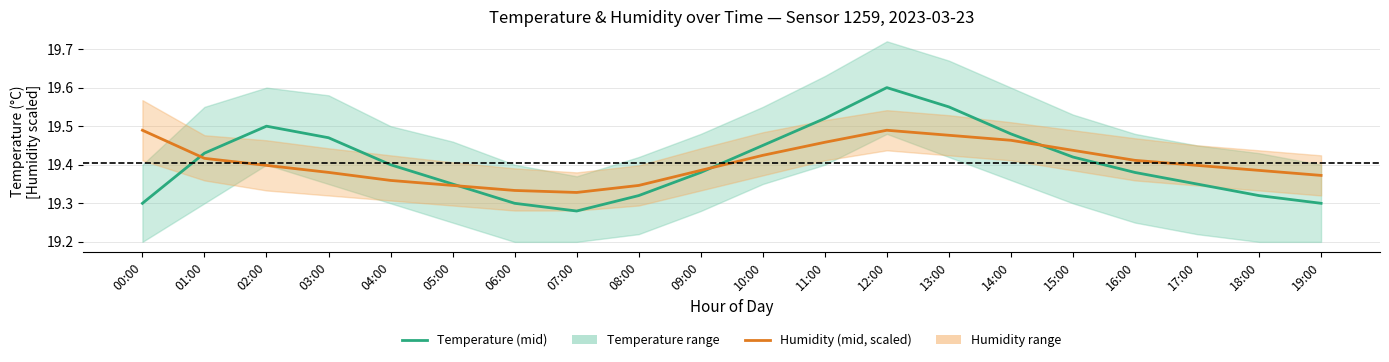

At how many categories does at least one series exceed 19?

20